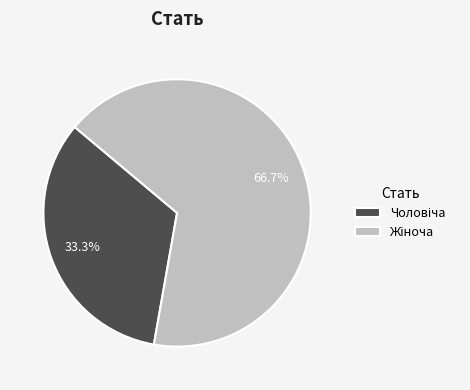

Is there any slice that represents more than half of the pie?

Yes